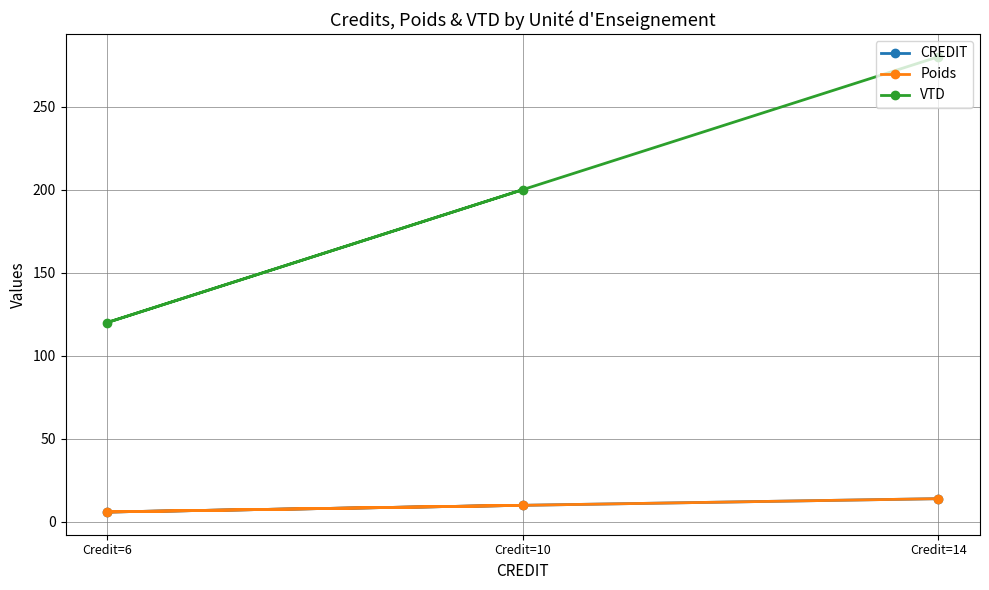

How many CREDIT values are between 6 and 14?

3